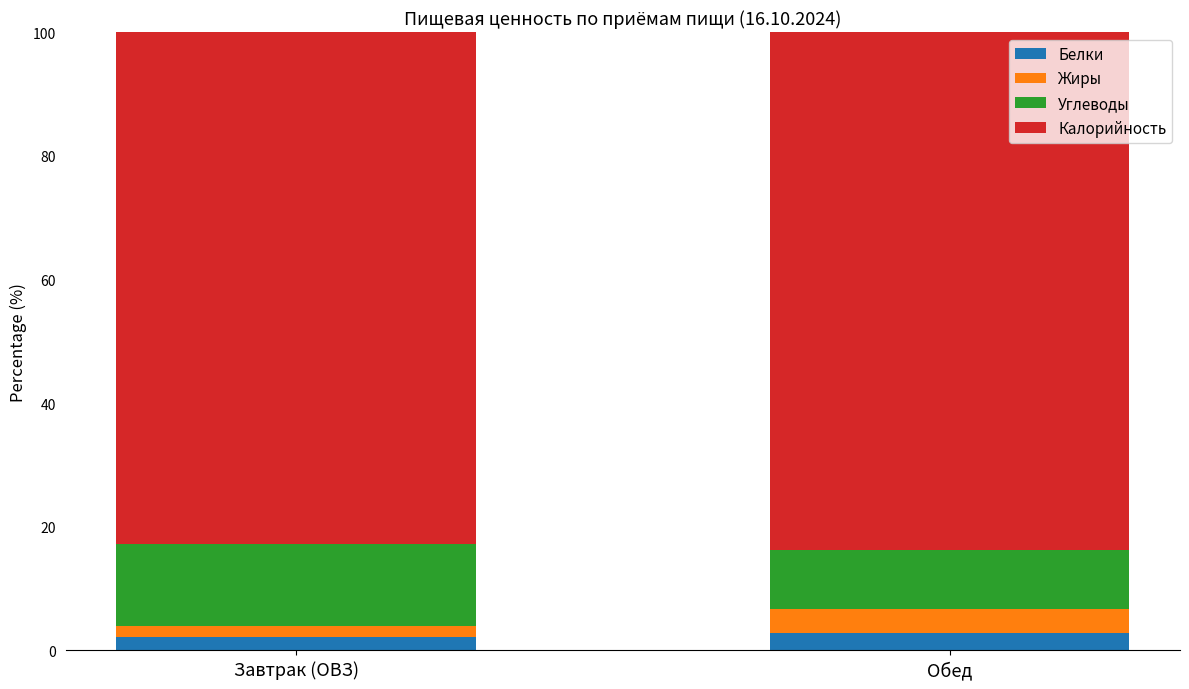

The Белки series shows 2.9 at Обед. True or false?

True